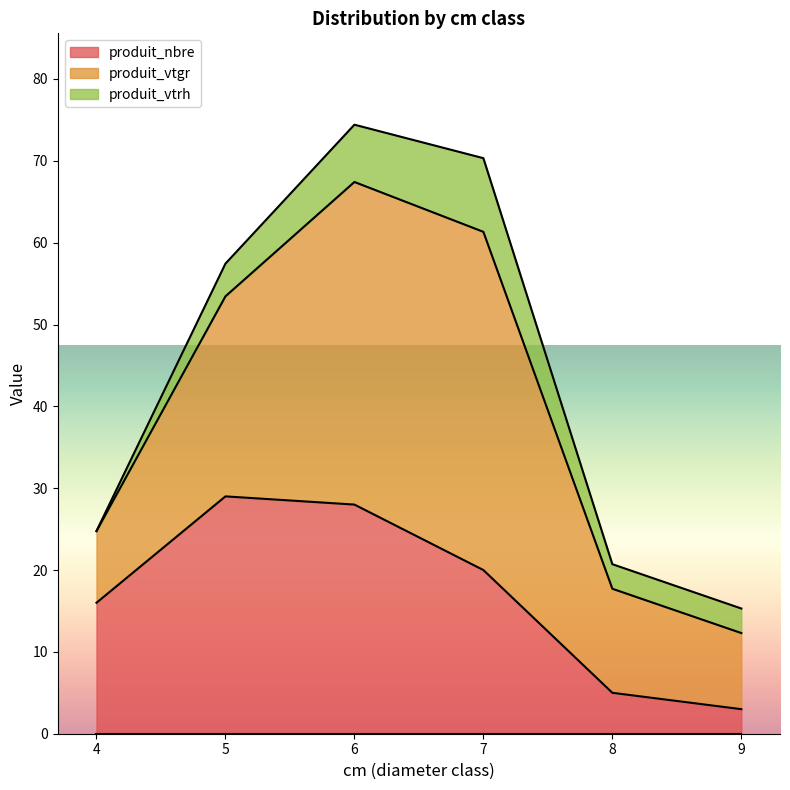

What is the difference between the produit_vtrh values at 6 and 5?

3.0